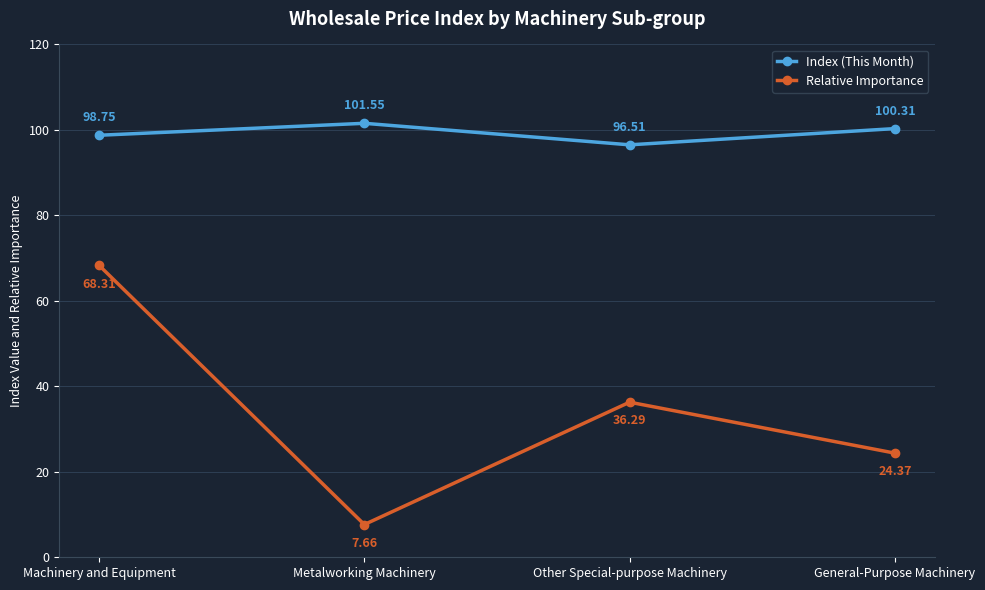

At which label does Index (This Month) reach its minimum?

Other Special-purpose Machinery